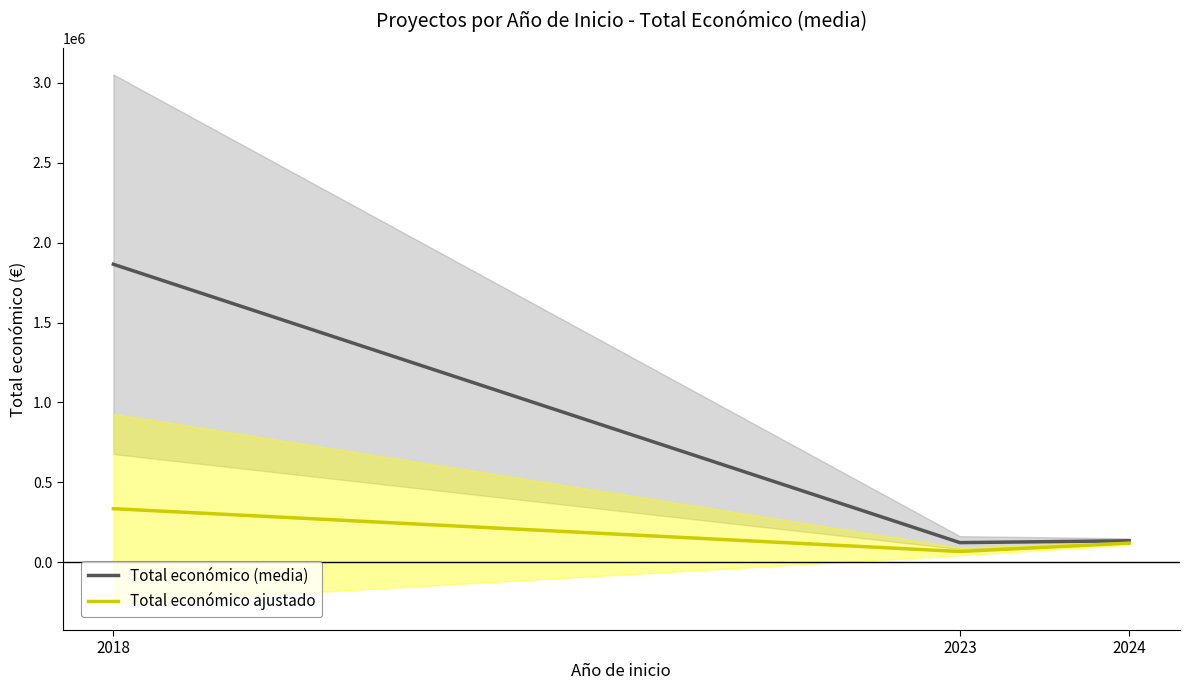

Rank the series by their maximum value, from lowest to highest.

Total económico ajustado, Total económico (media)